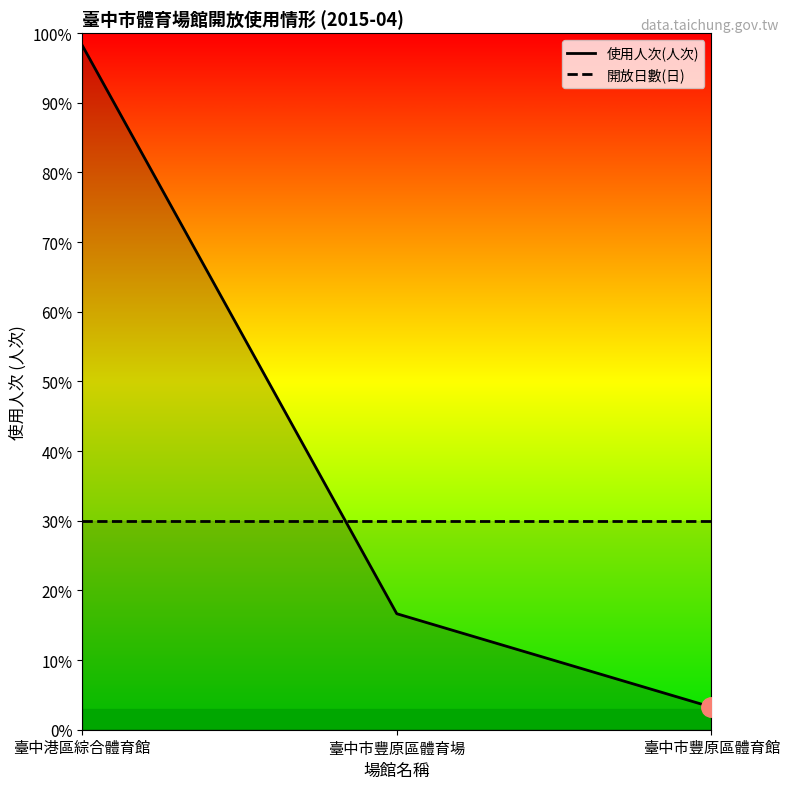

Reading right to left, transcribe all the data shown in this chart.

8460	43300	255500